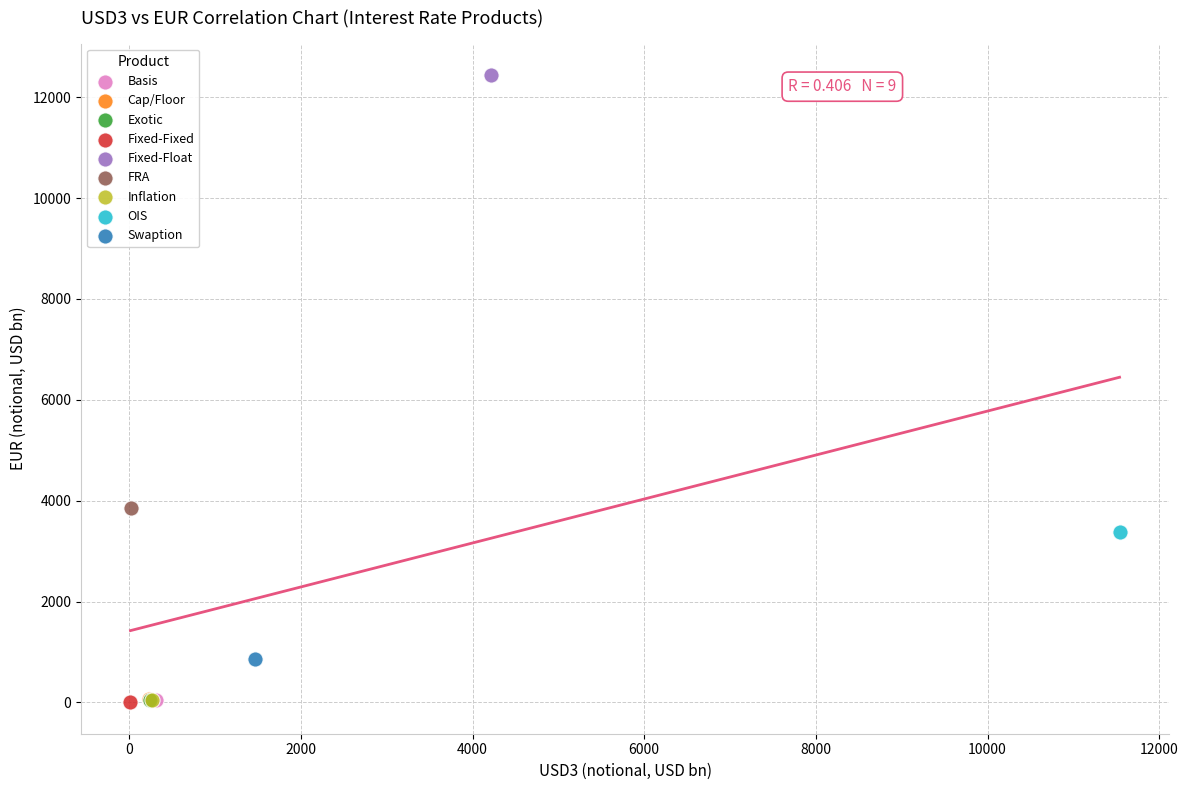

What are all the series names shown in the legend?

Basis, Cap/Floor, Exotic, Fixed-Fixed, Fixed-Float, FRA, Inflation, OIS, Swaption